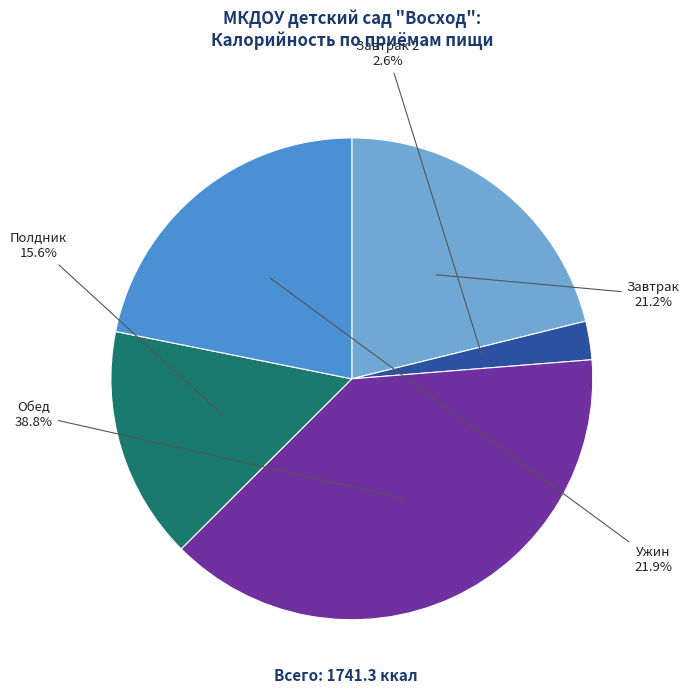

To the nearest percent, what is the difference between the largest and smallest slice percentages?

36%